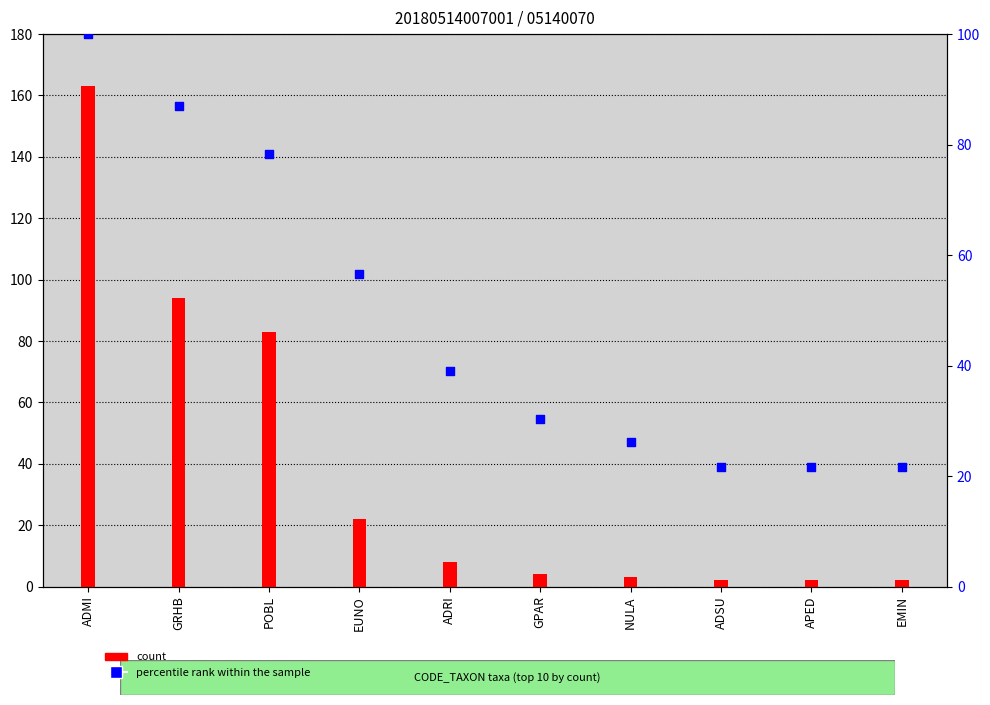

Which series has the largest total across all categories?

percentile rank within the sample